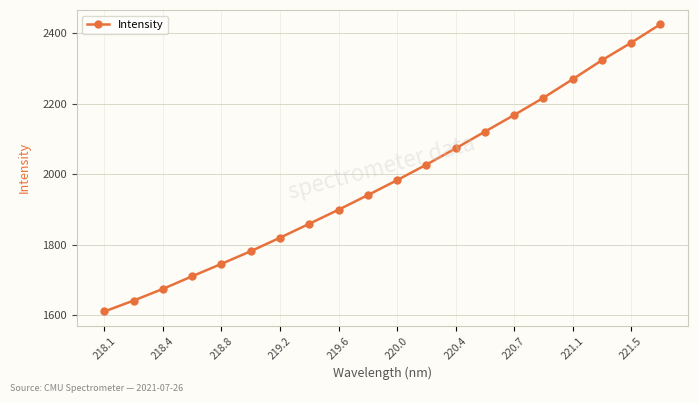

How many categories are shown in the chart?

20